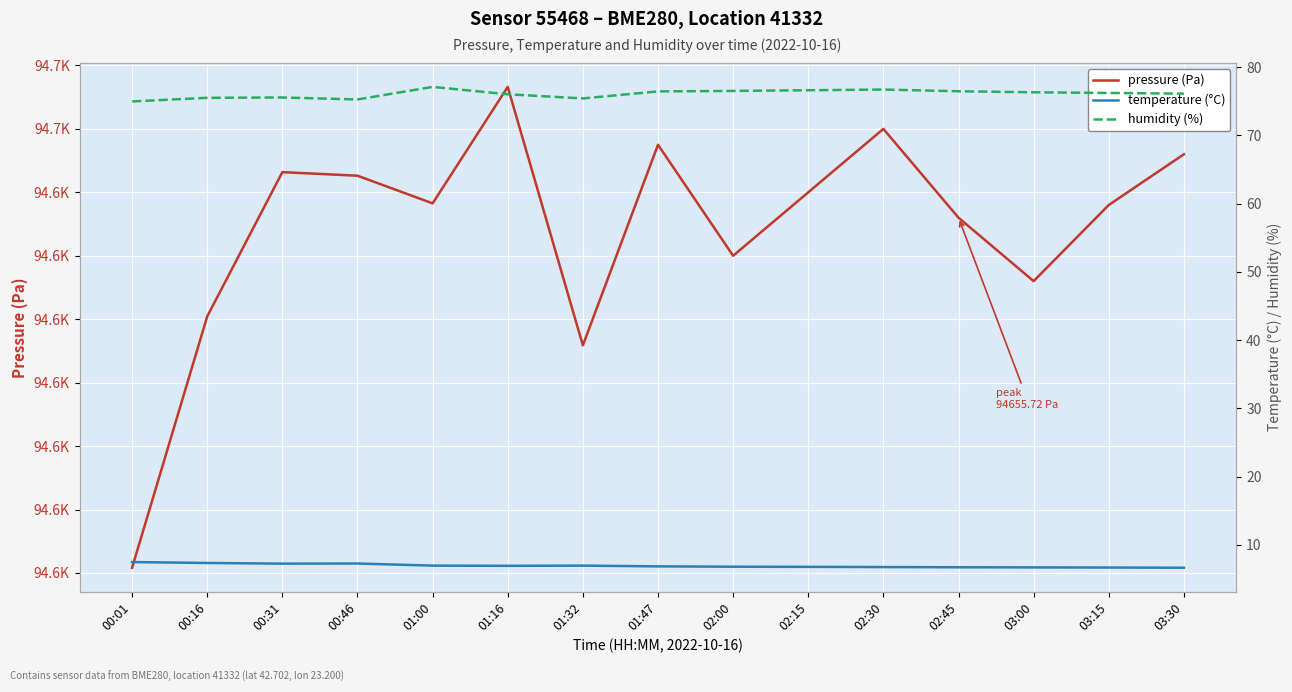

Reading right to left, list all the values displayed in this chart.

pressure (Pa): 94648.0	94644.0	94638.0	94643.0	94650.0	94645.0	94640.0	94648.8	94632.9	94653.3	94644.1	94646.3	94646.6	94635.2	94615.4
temperature (°C): 6.7	6.7	6.7	6.7	6.8	6.8	6.8	6.8	7.0	6.9	7.0	7.3	7.2	7.3	7.5
humidity (%): 76.1	76.2	76.3	76.5	76.7	76.6	76.5	76.4	75.4	76.0	77.1	75.2	75.5	75.5	75.0